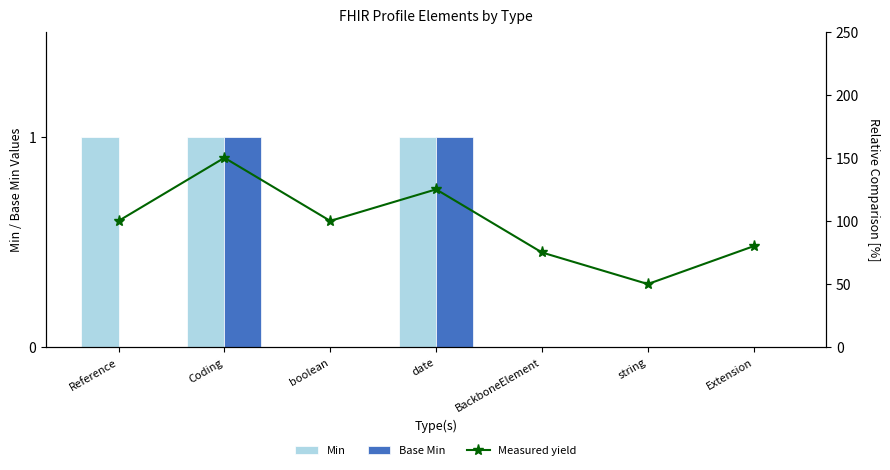

Rank the categories by Measured yield value from lowest to highest.

string, BackboneElement, Extension, Reference, boolean, date, Coding